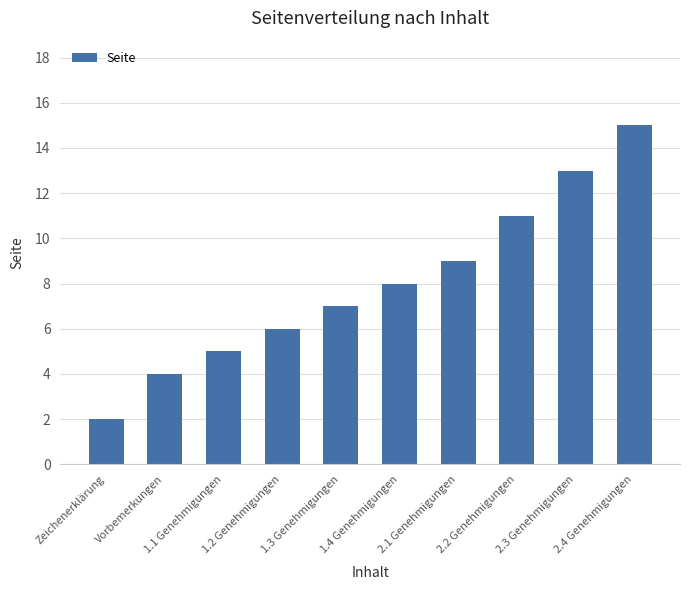

Which category has the lowest value across all series?

Zeichenerklärung